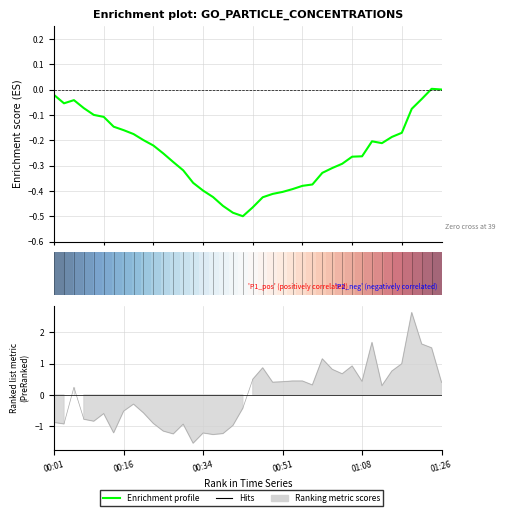

Count the number of categories in the chart.

40